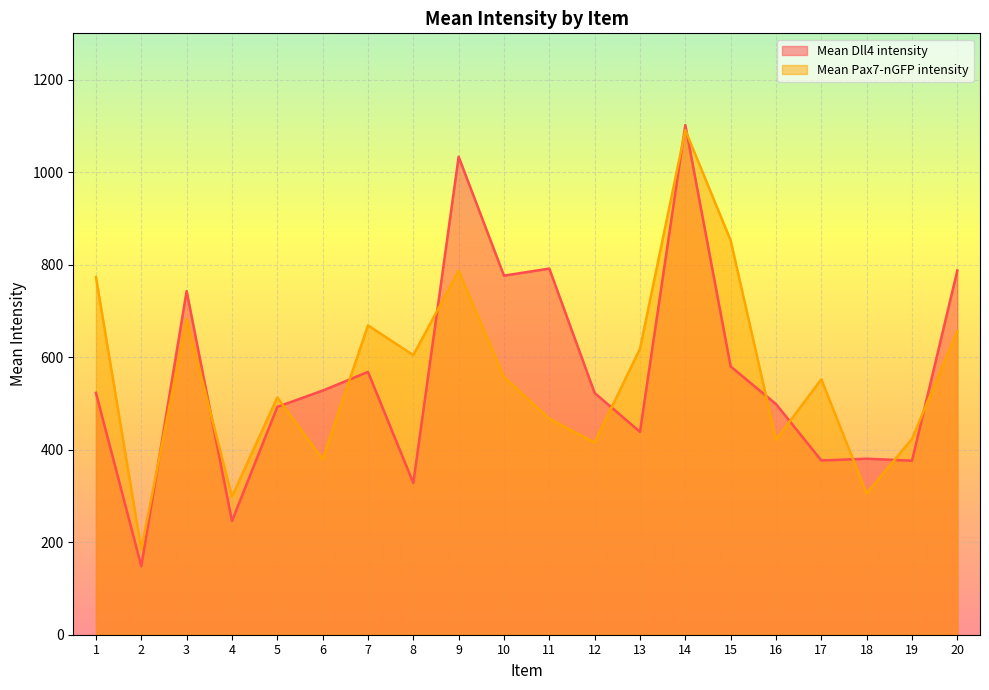

How many intersections are there between Mean Pax7-nGFP intensity and Mean Dll4 intensity?

13